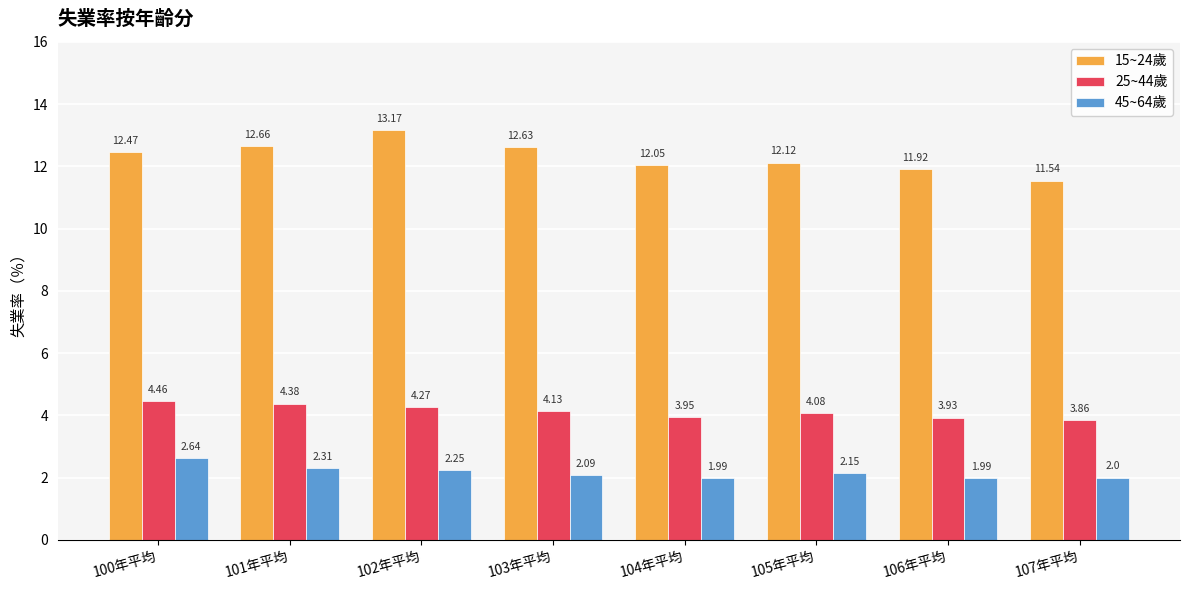

At which category is the sum across all series the highest?

102年平均